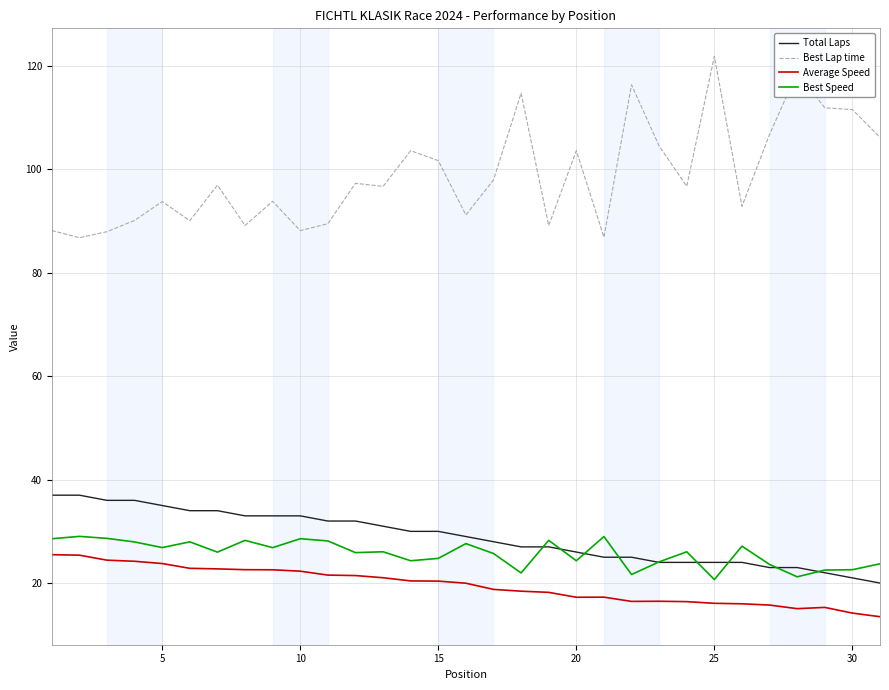

Is this an area chart (filled region under the line)?

No